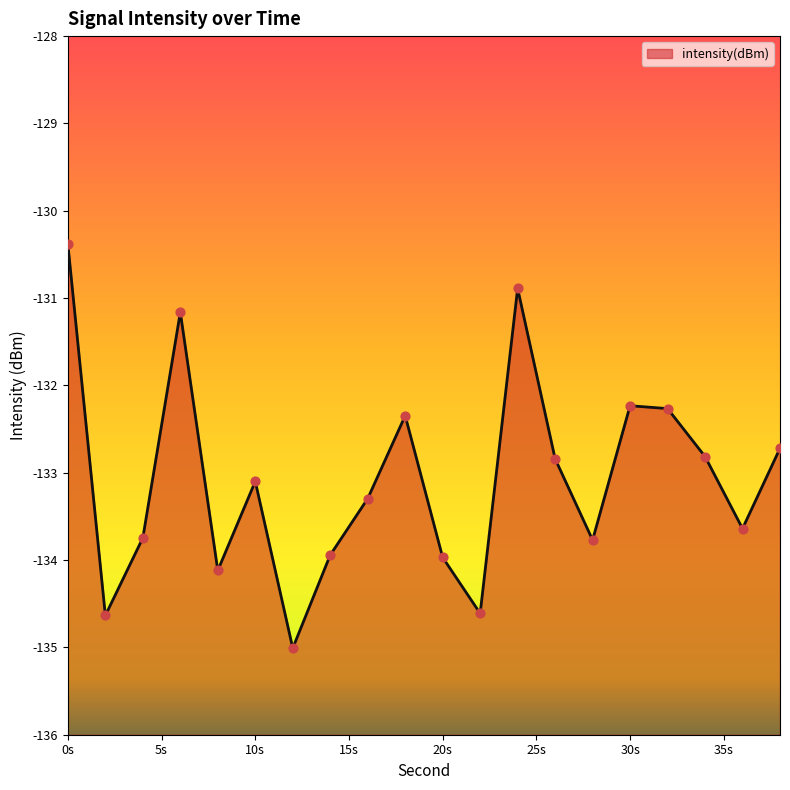

What is the change in value from 4 to 14?

-0.2